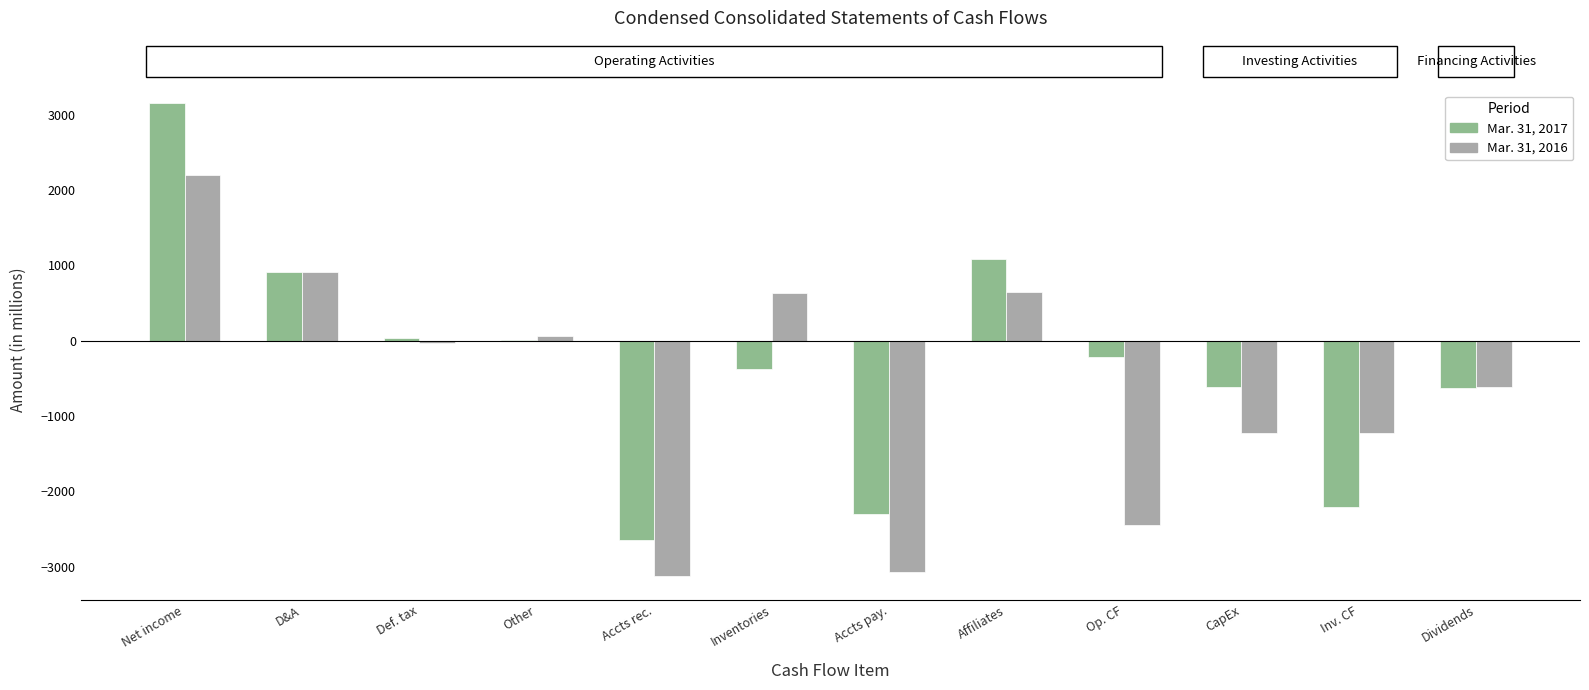

At which category does the chart reach its peak across all series?

Net income